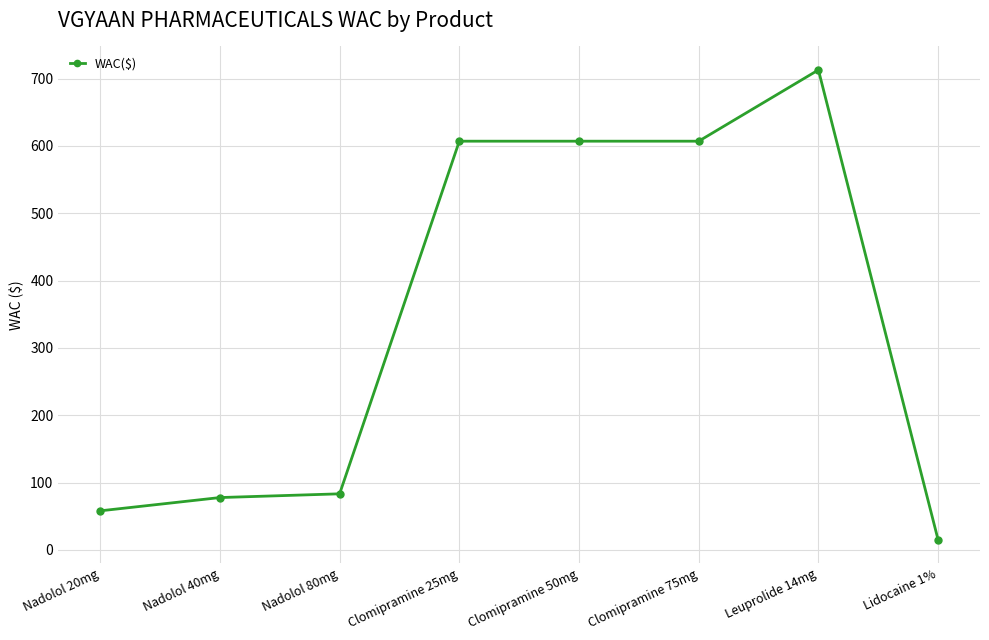

How many values are below 607?

4